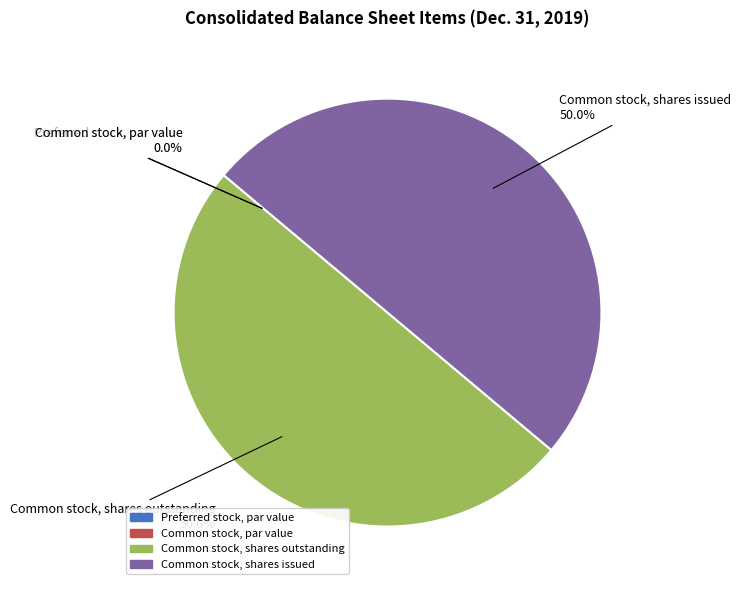

What is the ratio of the value at Common stock, shares outstanding to the value at Common stock, shares issued?

1.0